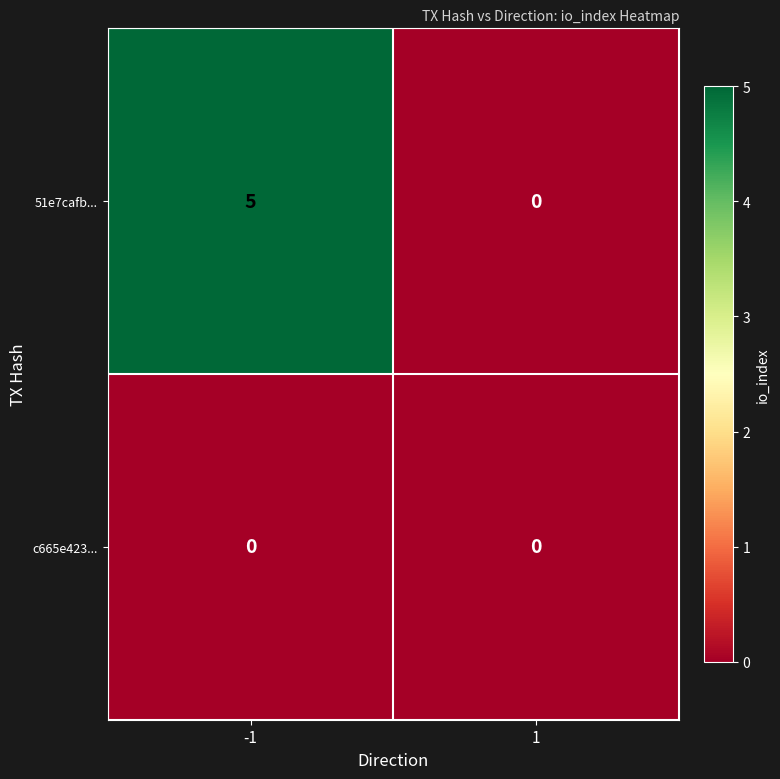

Which series has the largest total across all categories?

51e7cafb...